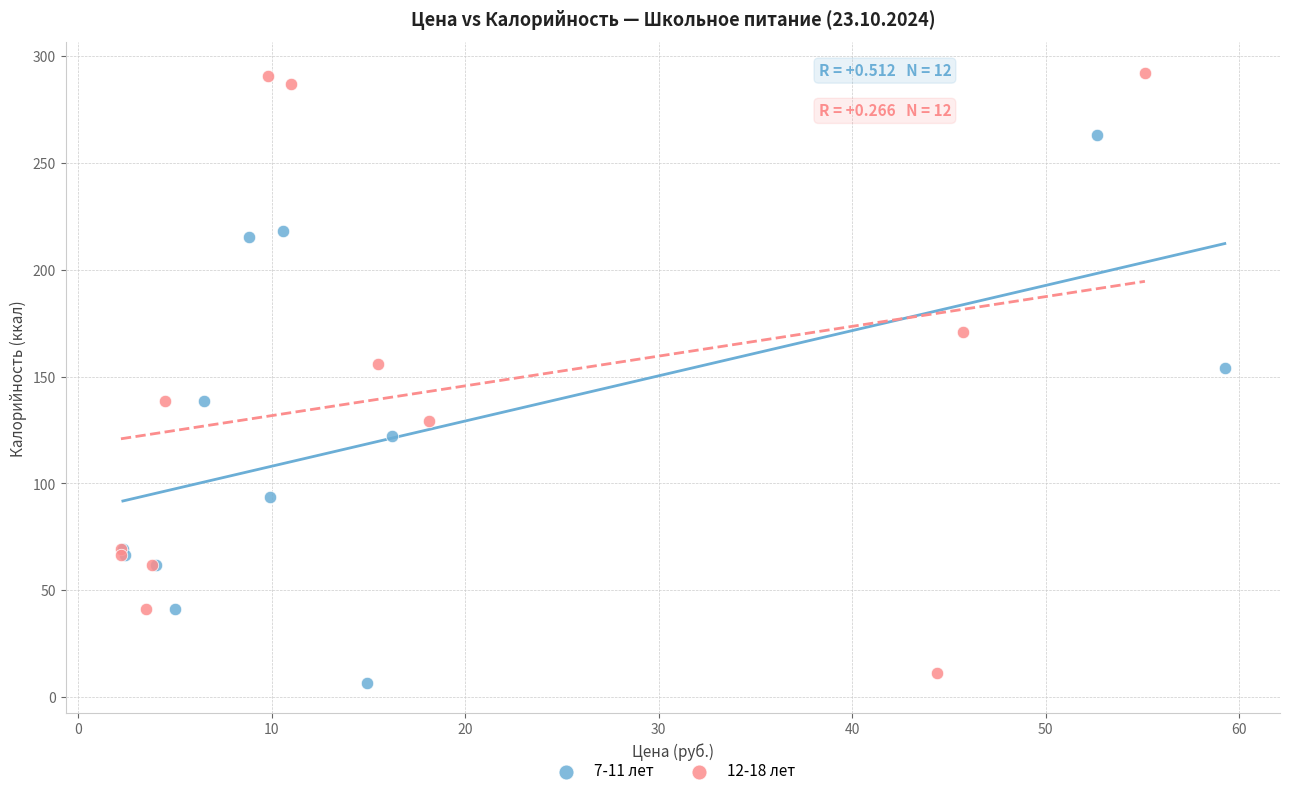

Which series has the widest spread of Y values?

12-18 лет